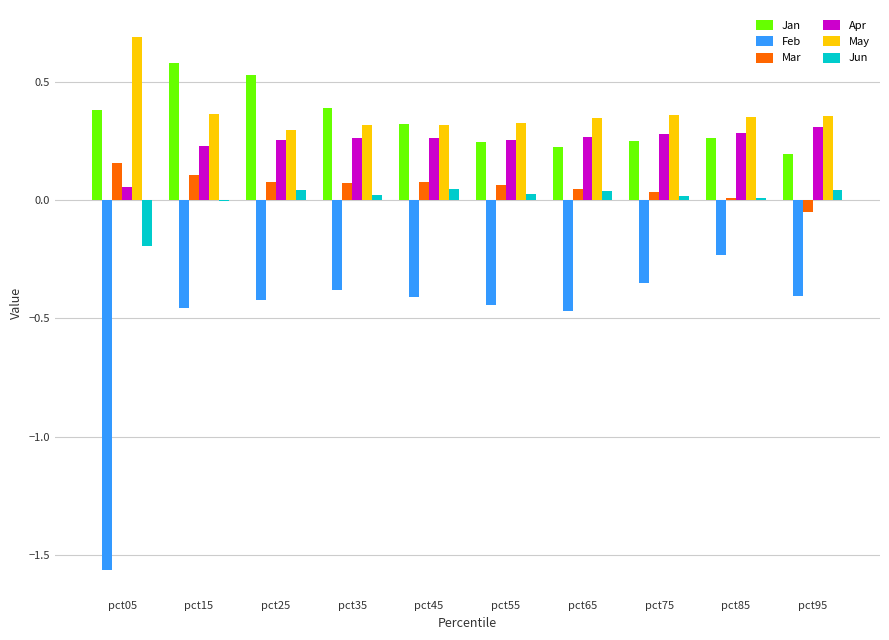

What is the total value across all series at pct85?

0.7